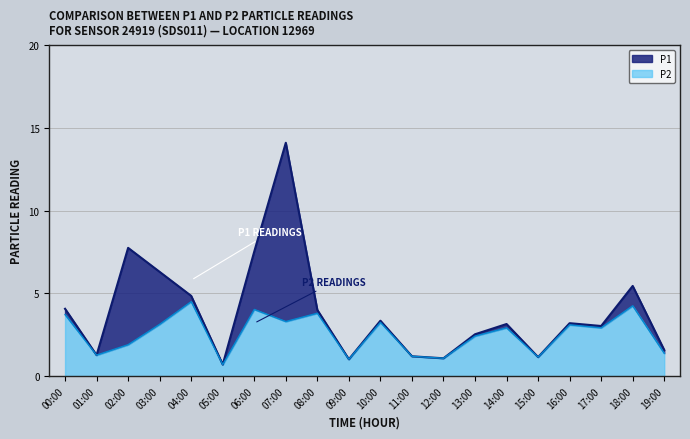

Reading left to right, extract all data points from this chart.

P1: 4.1	1.3	7.8	6.3	4.8	0.7	7.5	14.1	4.0	1.0	3.4	1.2	1.1	2.5	3.1	1.1	3.2	3.0	5.5	1.6
P2: 3.7	1.3	1.9	3.1	4.5	0.7	4.0	3.3	3.8	1.0	3.2	1.2	1.1	2.4	2.9	1.1	3.1	2.9	4.2	1.4